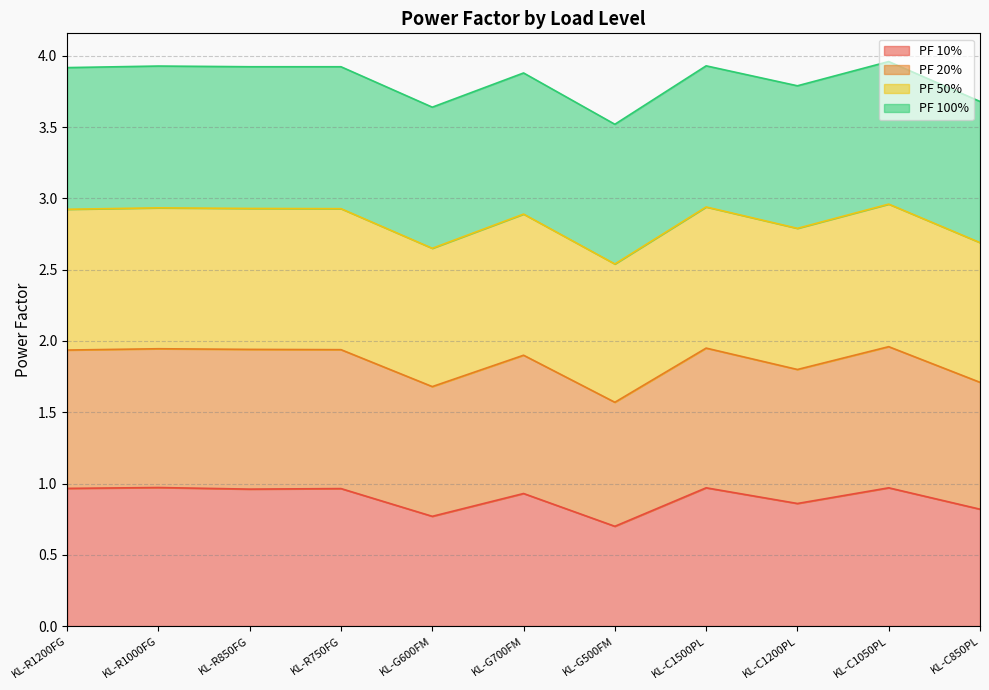

What is the difference between the maximum and minimum values in the PF 20% series?

0.4